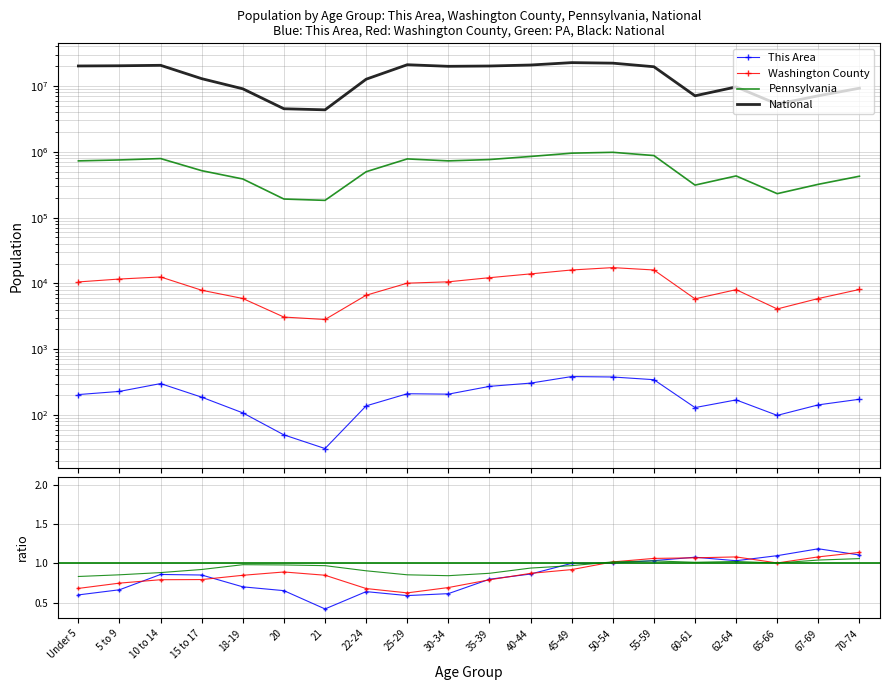

The value of National at 5 to 9 is 20348657.0. True or false?

True